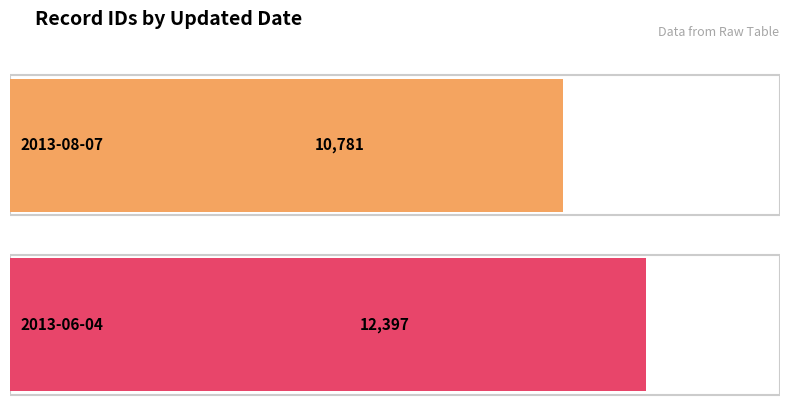

How many bars are there in total?

2